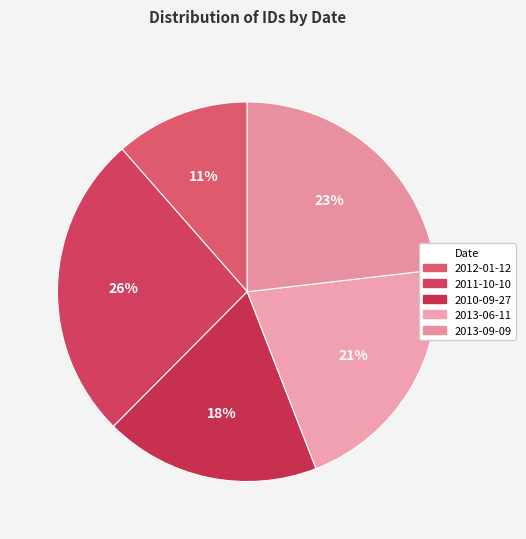

Count the number of slices in the pie.

5